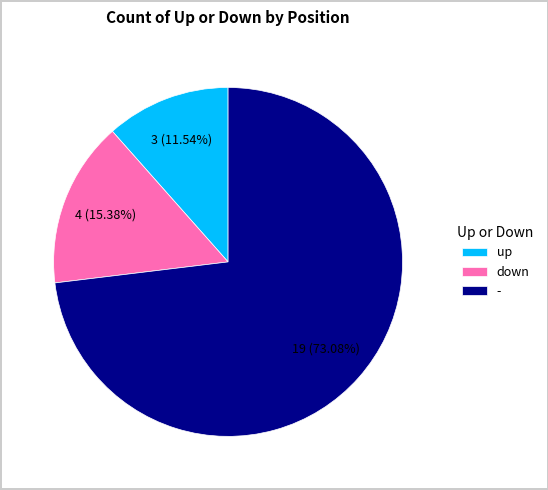

Which has a higher value, - or up?

-